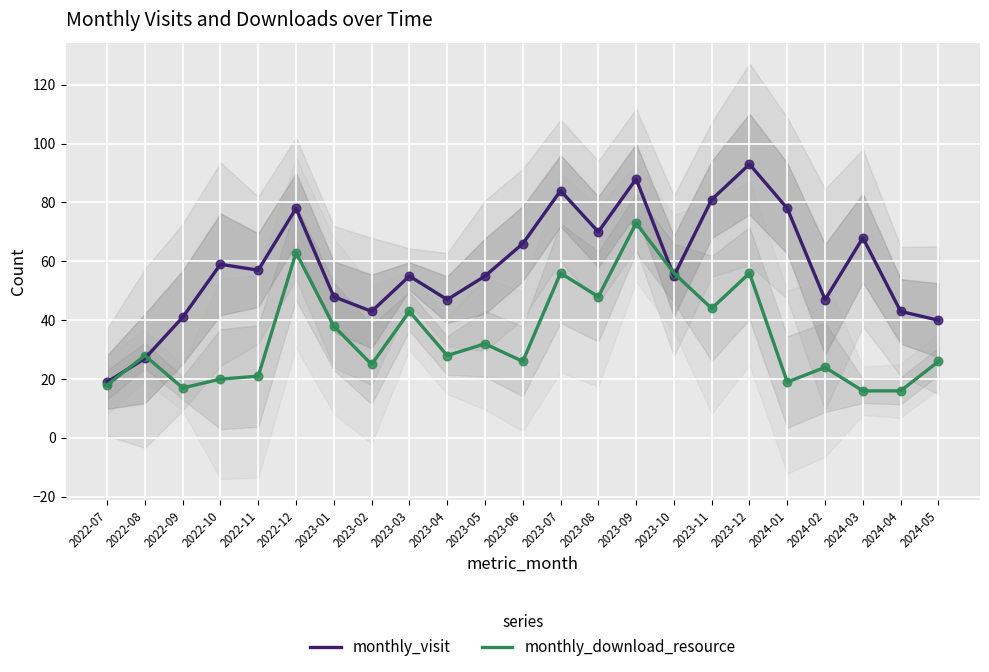

What are all the series names shown in the legend?

monthly_visit, monthly_download_resource